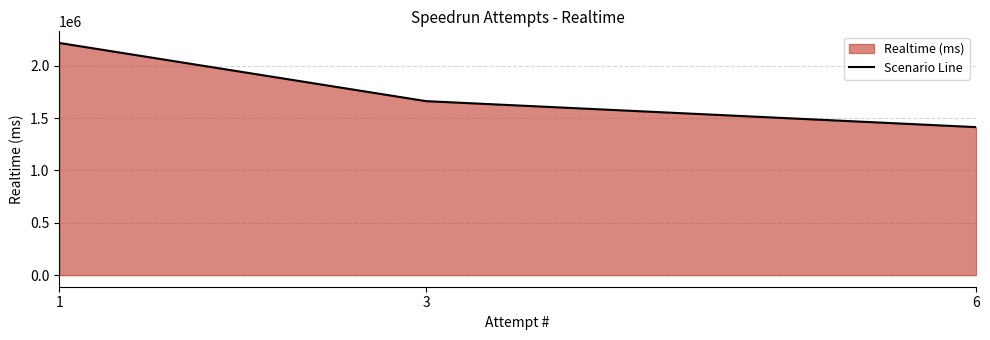

What is the maximum value shown in the chart?

2218969